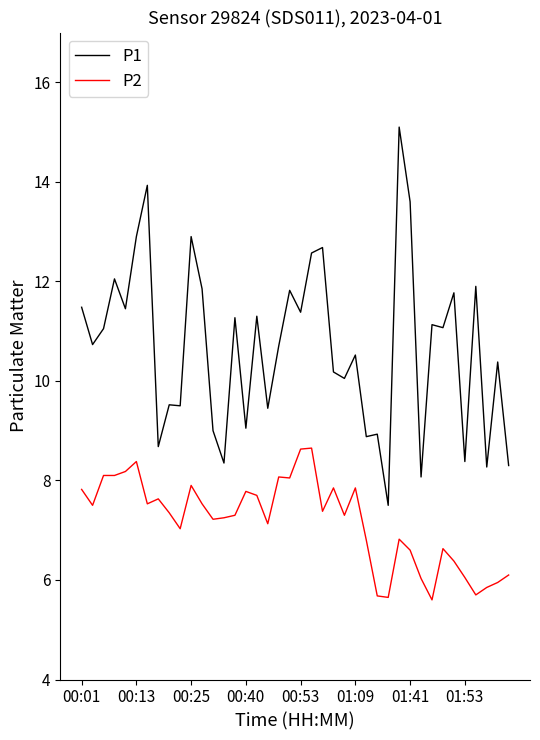

What is the difference between the maximum and minimum values in the P1 series?

7.6